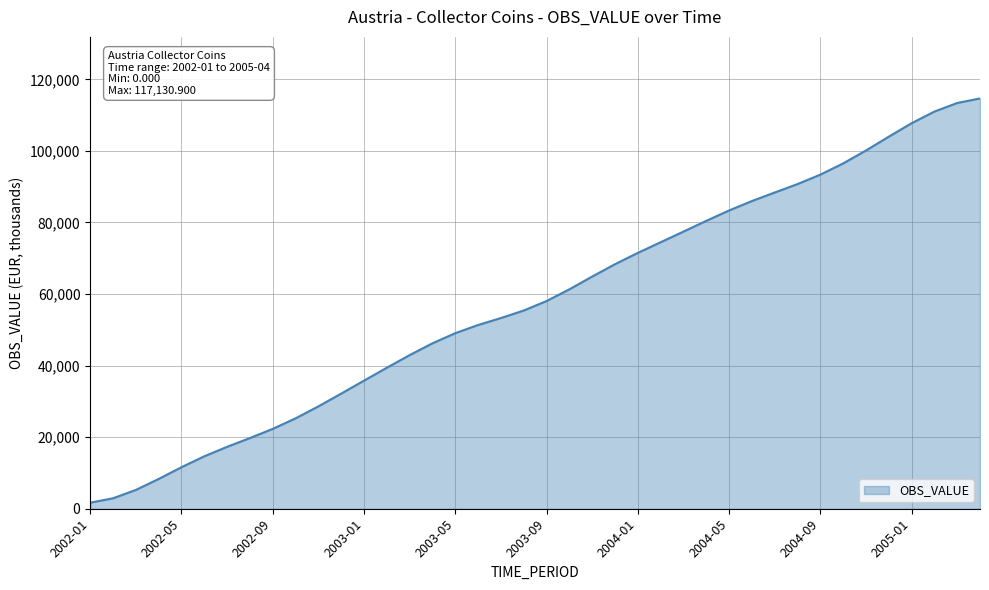

What is the greatest value displayed?

114670.3